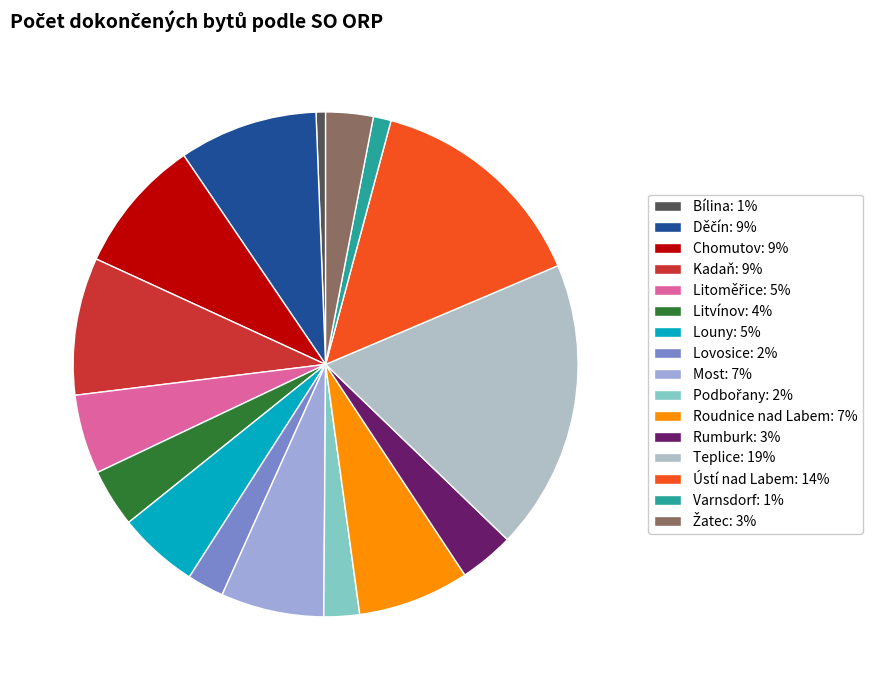

How many slices are in this pie chart?

16